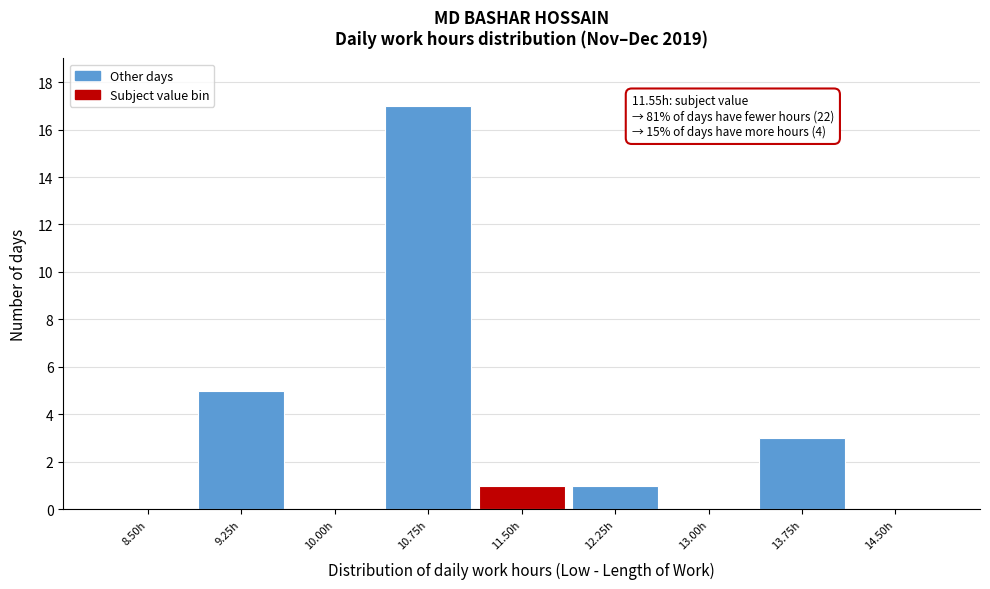

Reading left to right, list all the values displayed in this chart.

8.50h=0	9.25h=5	10.00h=0	10.75h=17	11.50h=1	12.25h=1	13.00h=0	13.75h=3	14.50h=0